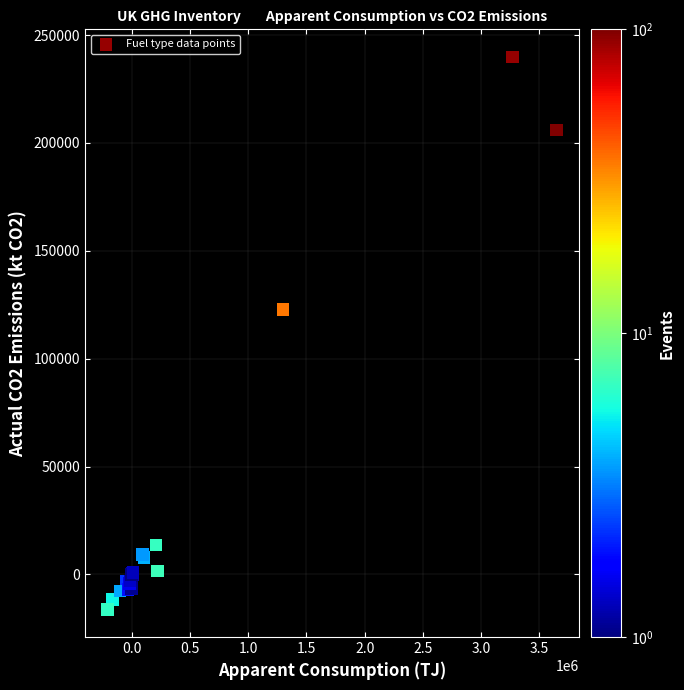

What Y value in the scatter plot is closest to 111808?

122712.7